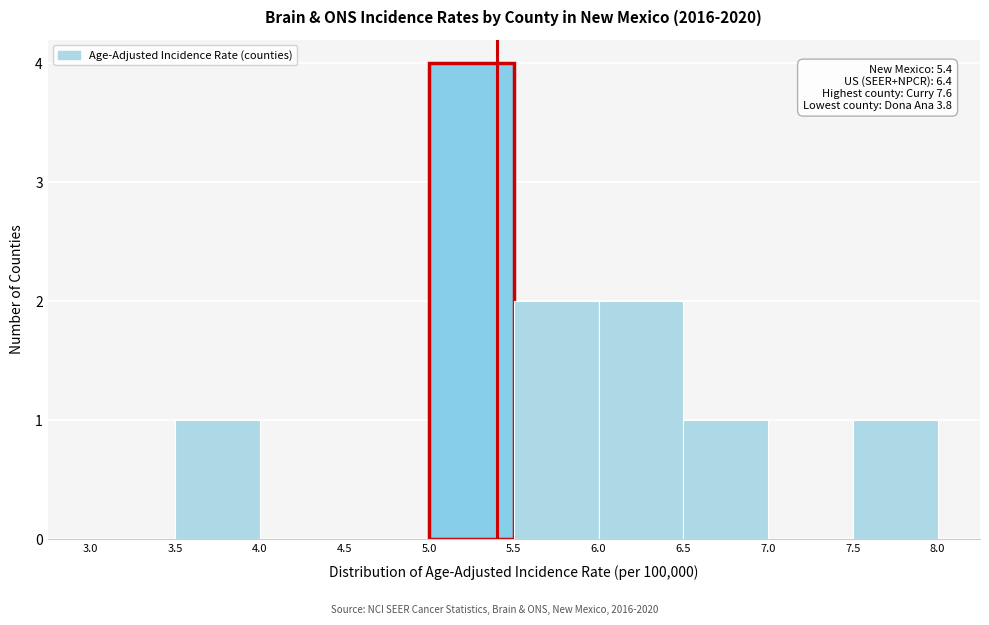

Which range on the x-axis has the tallest bar?

5.0 to 5.5